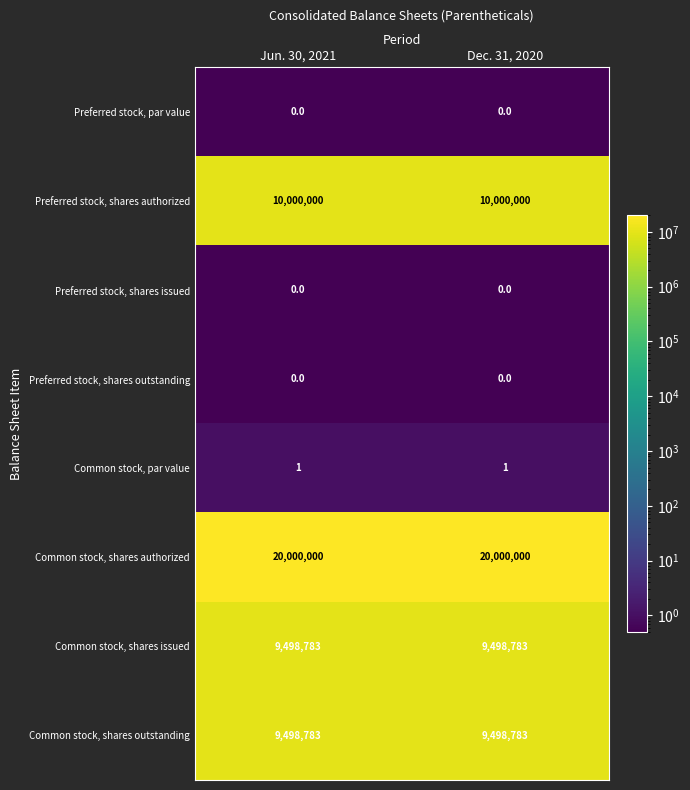

What is the maximum value shown in the chart?

20000000